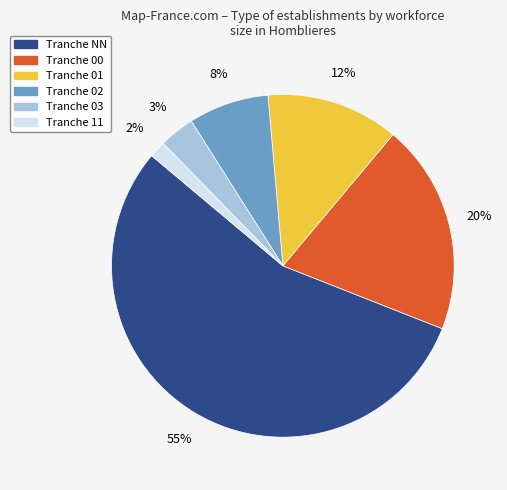

Is there a majority slice in this chart?

Yes